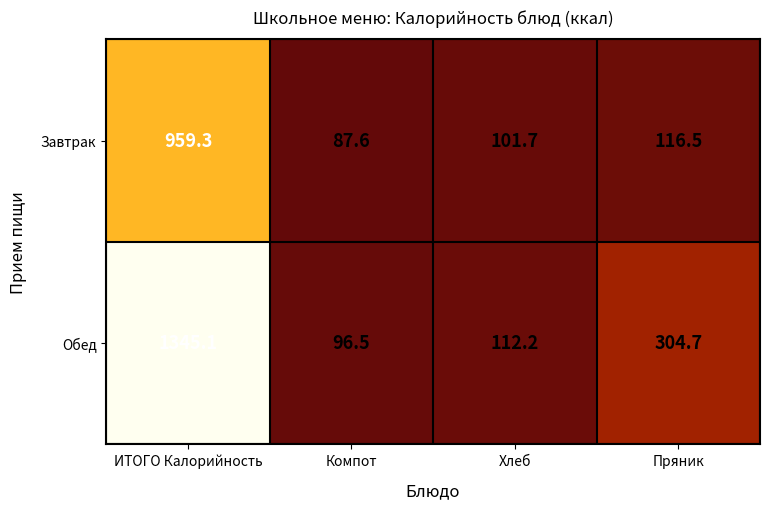

Which series has the largest total across all categories?

Обед